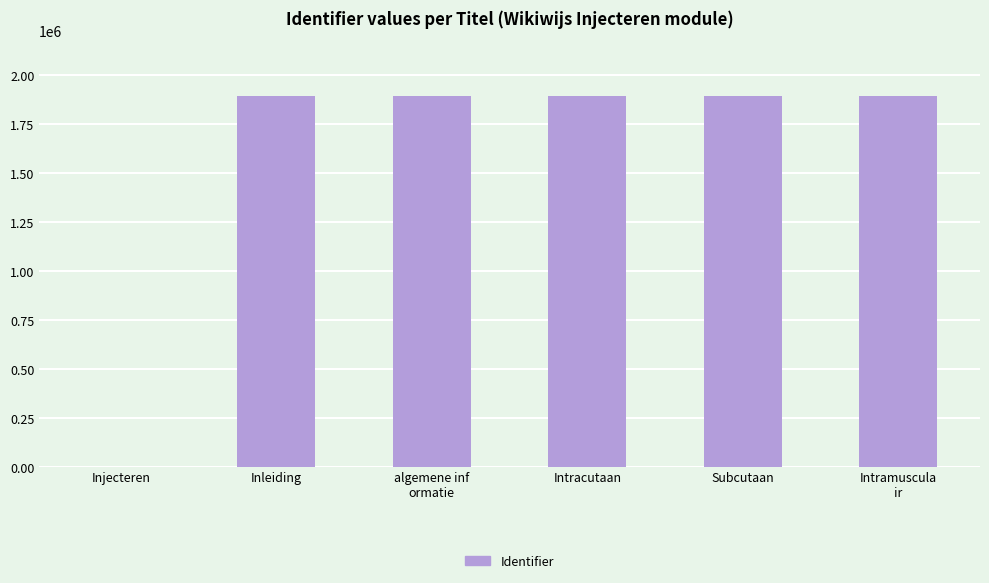

How many values are above zero?

5